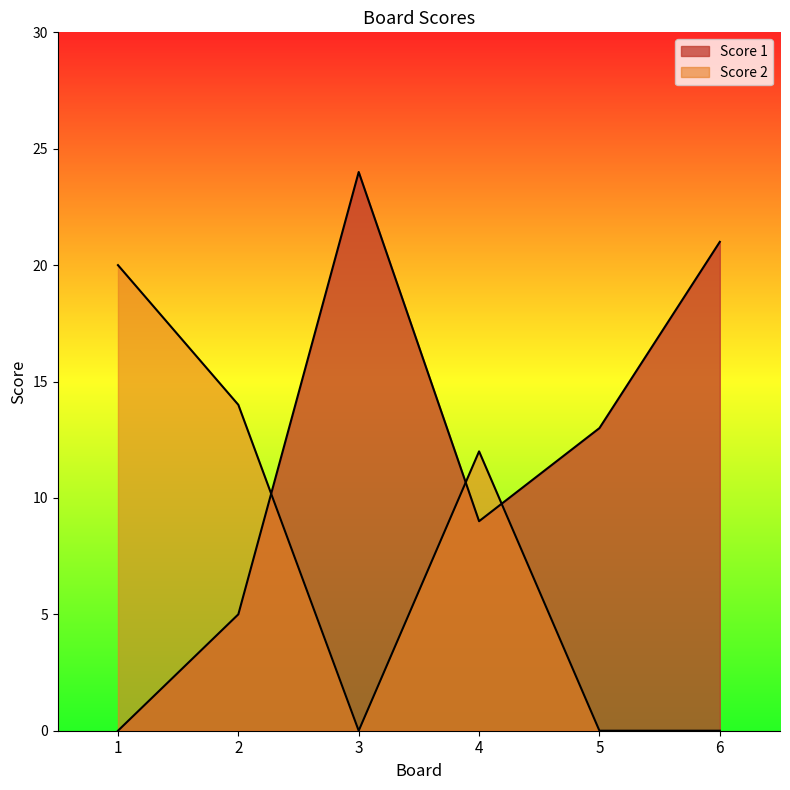

How many interior local peaks does the Score 2 series have?

1